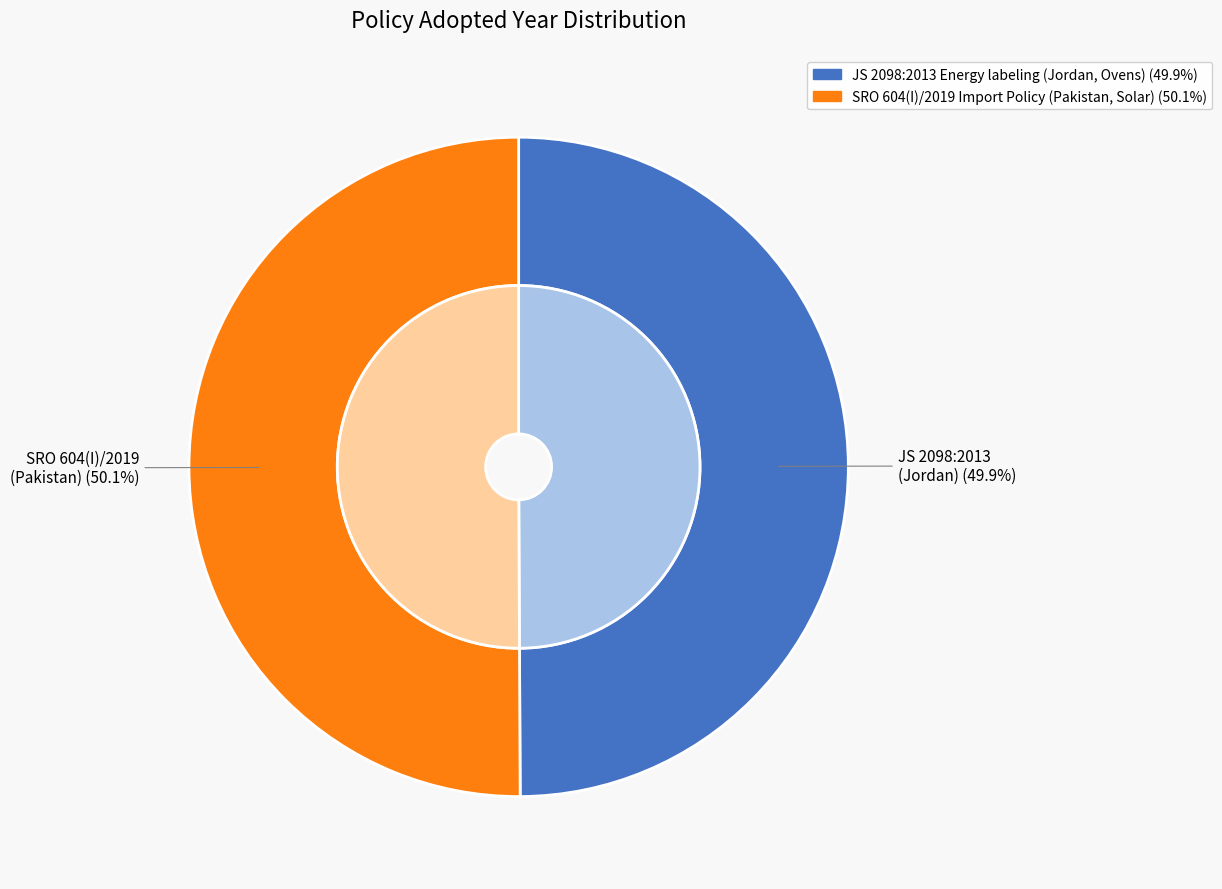

Rank the categories by value from lowest to highest.

JS 2098:2013 Energy labeling
(Jordan, Ovens), SRO 604(I)/2019 Import Policy
(Pakistan, Solar)